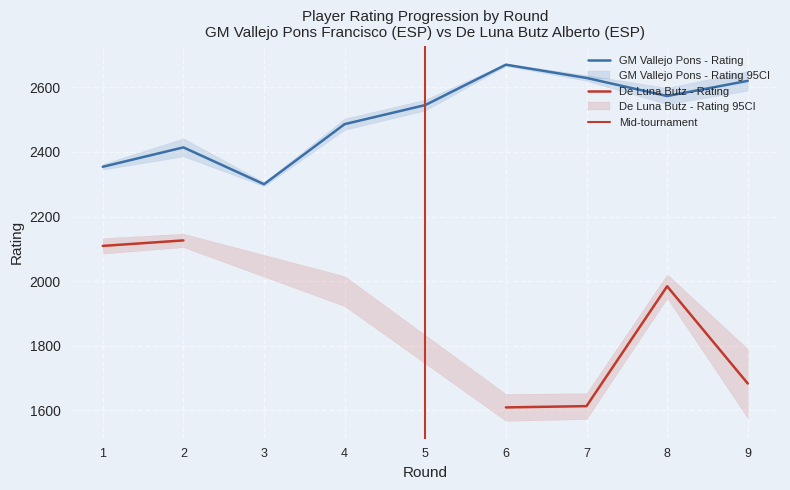

Which series has the largest range (max minus min)?

De Luna Butz - Rating